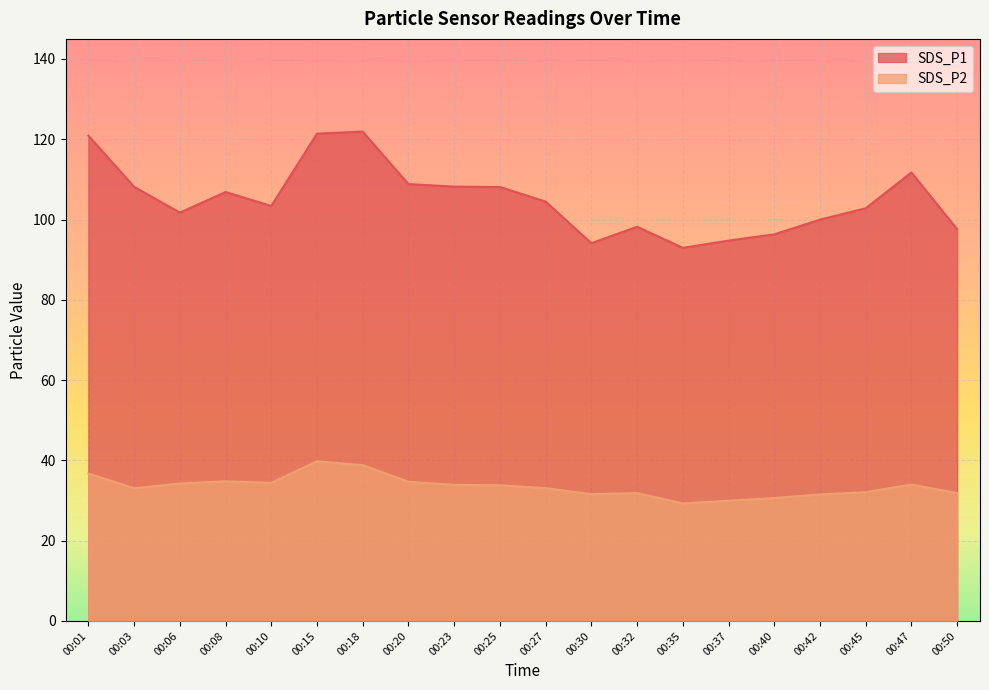

What is the sum of the SDS_P2 values at 00:27 and 00:08?

67.9